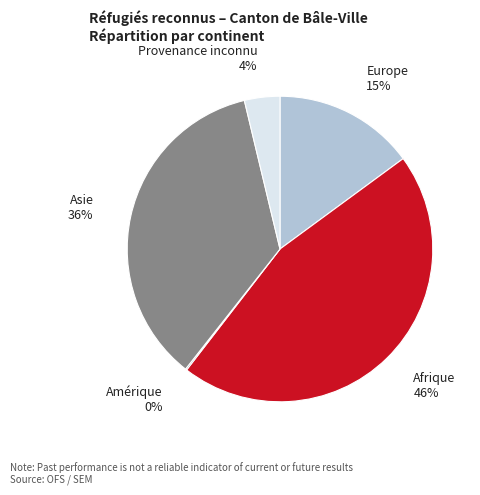

To the nearest percent, what is the combined percentage of Afrique and Europe?

60%